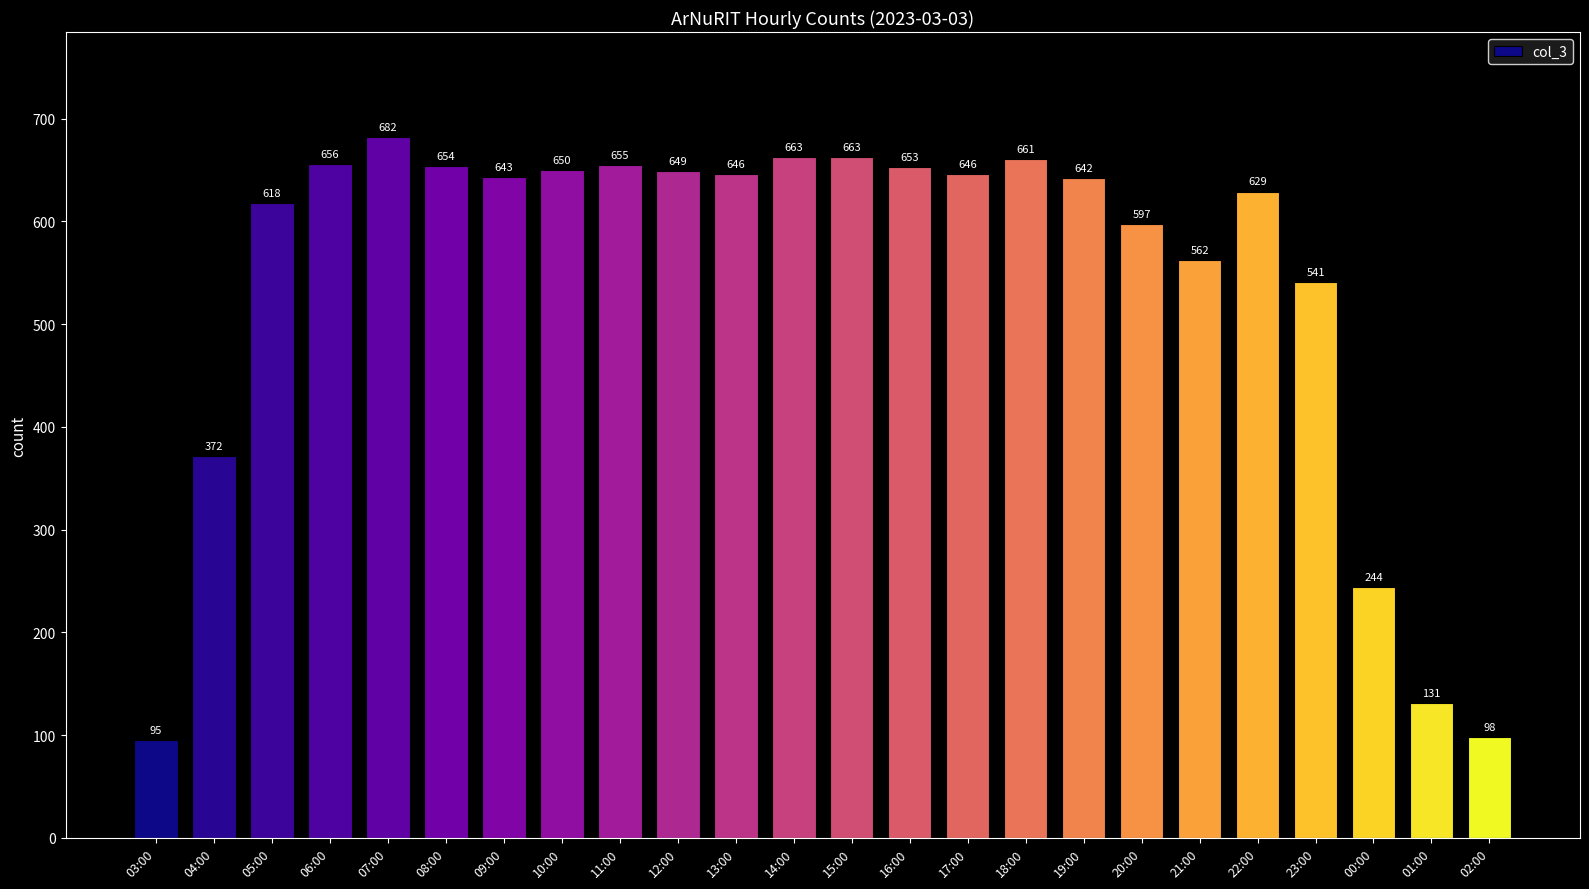

What is the sum of the values at 20:00 and 09:00?

1240